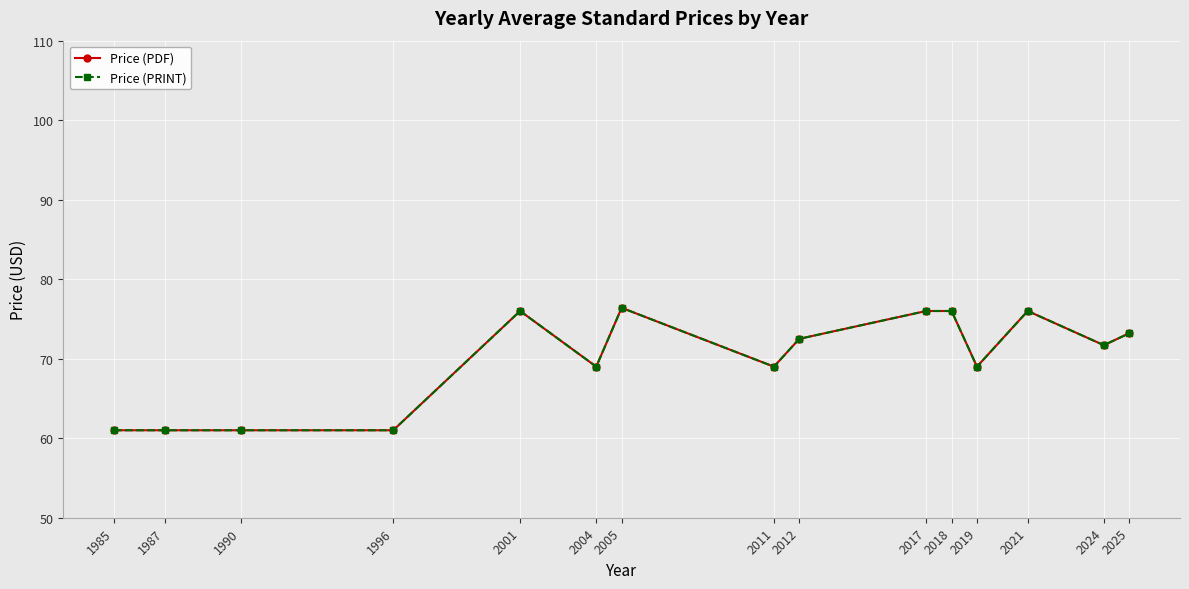

Is this an area chart (filled region under the line)?

No